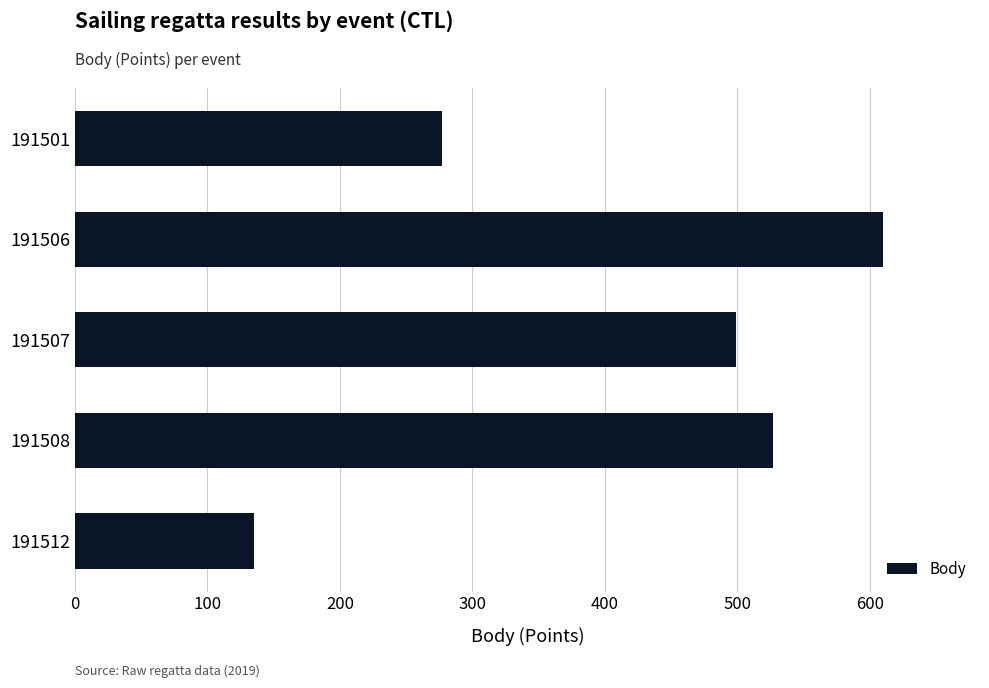

Which category has the lowest value across all series?

191512